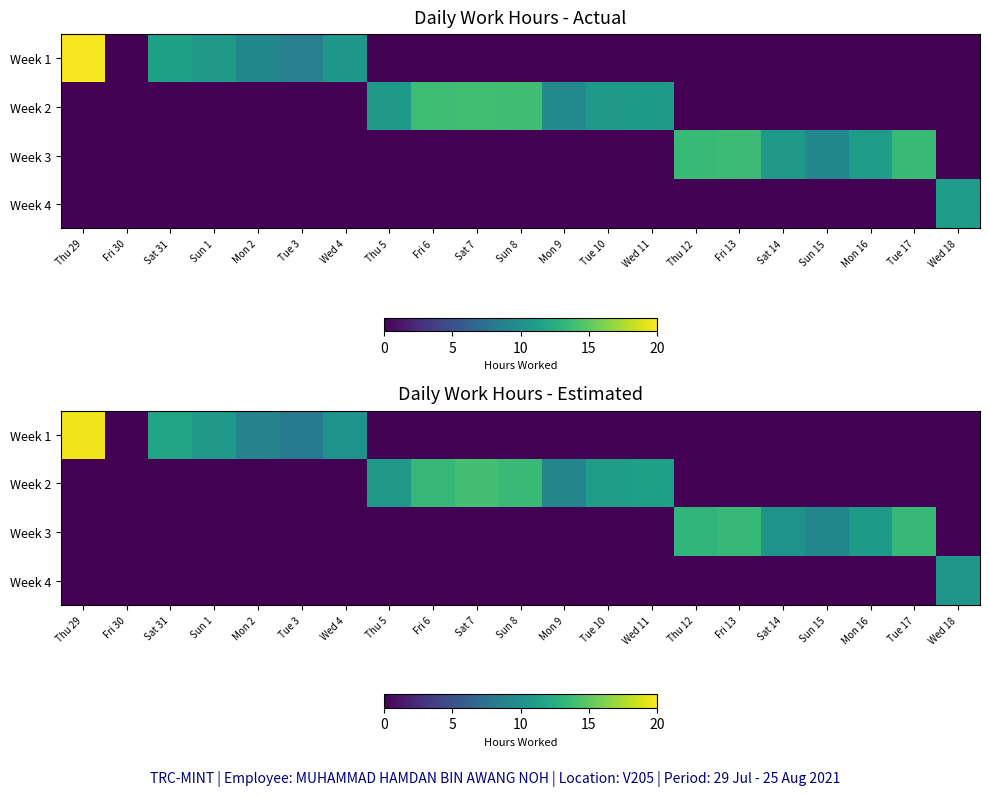

Which series has the widest spread of values?

Week 1